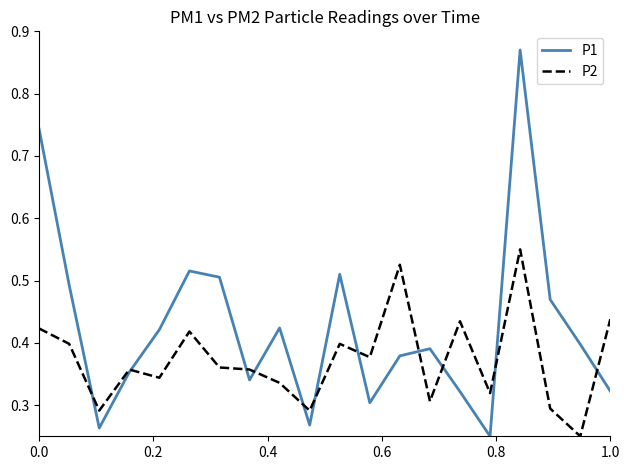

Rank the series by their maximum value, from highest to lowest.

P1, P2